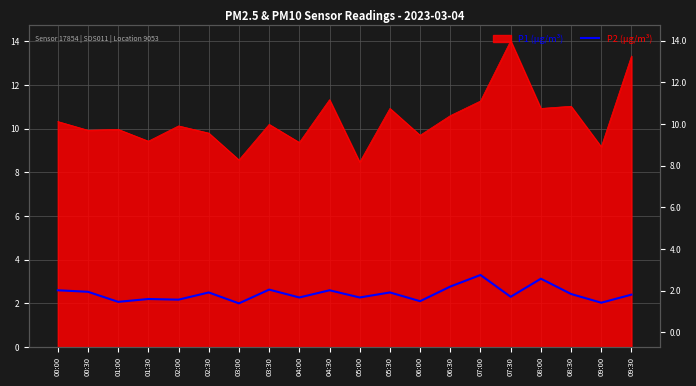

Reading left to right, what are all the values shown in this chart?

00:00=2.6	00:30=2.5	01:00=2.1	01:30=2.2	02:00=2.2	02:30=2.5	03:00=2.0	03:30=2.6	04:00=2.3	04:30=2.6	05:00=2.3	05:30=2.5	06:00=2.1	06:30=2.8	07:00=3.3	07:30=2.3	08:00=3.1	08:30=2.4	09:00=2.0	09:30=2.4